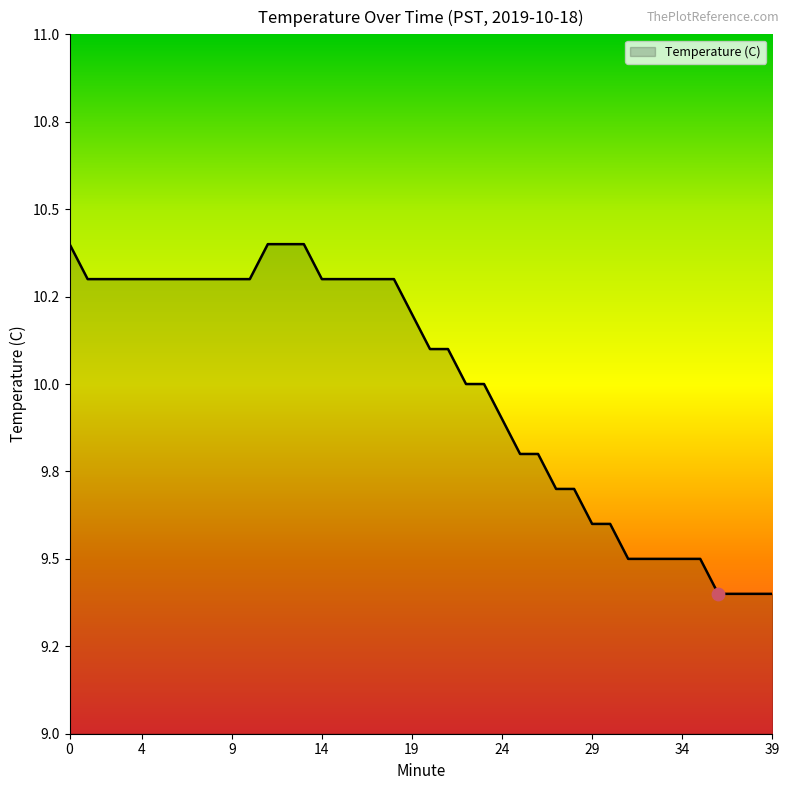

Does the chart have visible grid lines?

No